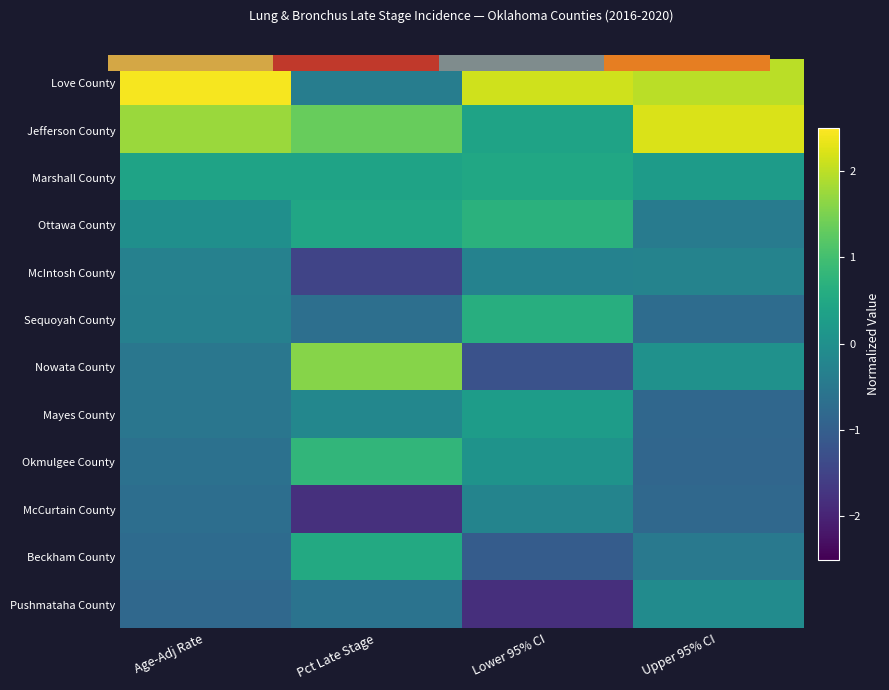

What is the greatest value displayed?

2.4